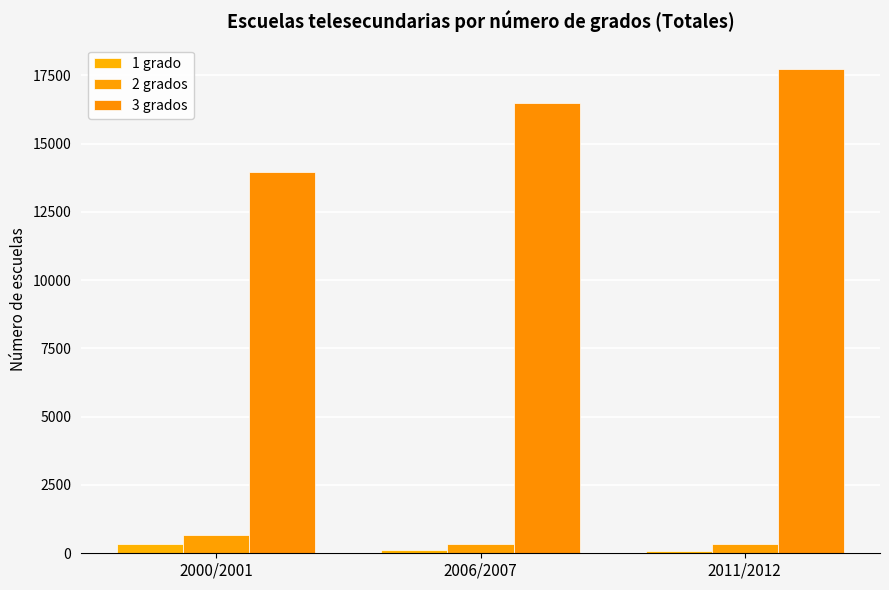

At which category is the sum across all series the highest?

2011/2012